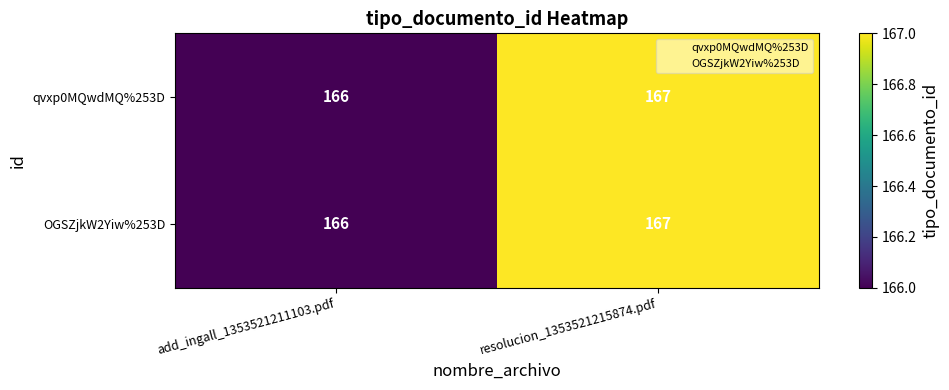

What is the total value across all series at add_ingall_1353521211103.pdf?

332